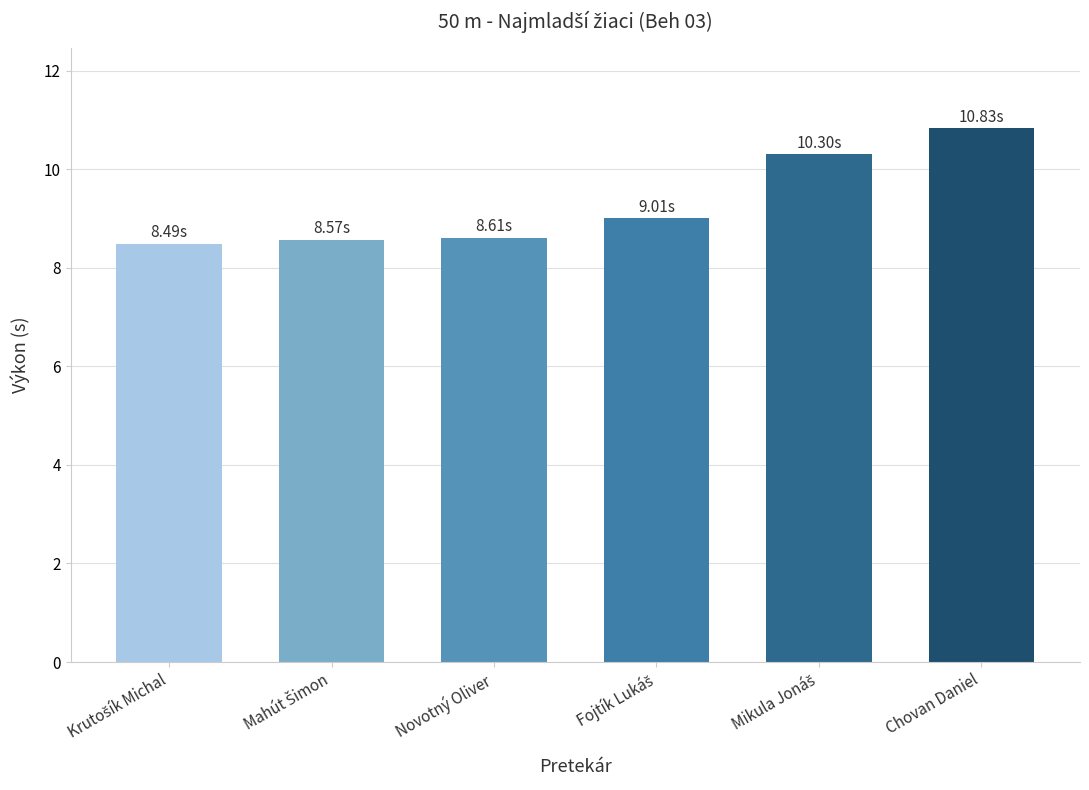

What is the label of the 3rd bar from the left?

Novotný Oliver